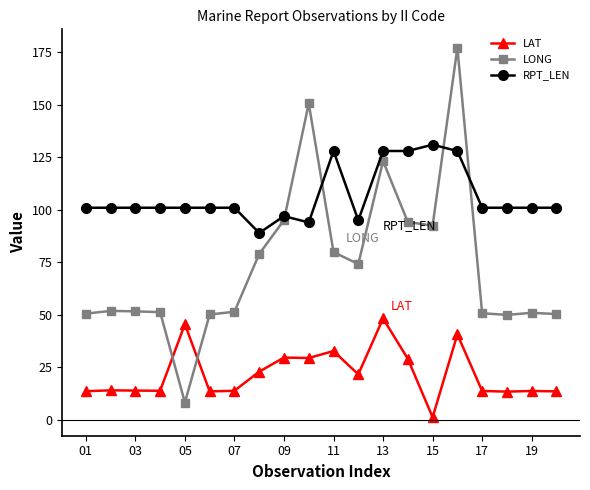

True or false: LONG has more than 0 interior local peaks.

True